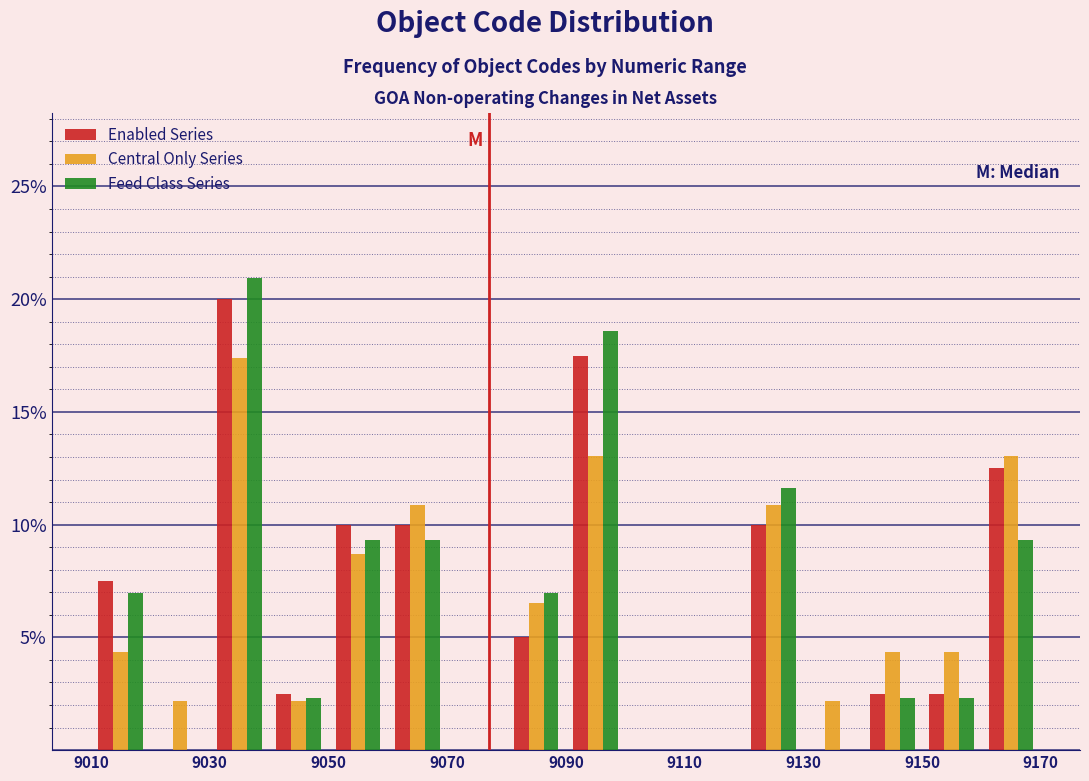

What is the height of the Central Only Series bar covering 9010 to 9020 on the x-axis? The values are not printed on the chart, so give them approximately, as read against the axis.

4.5